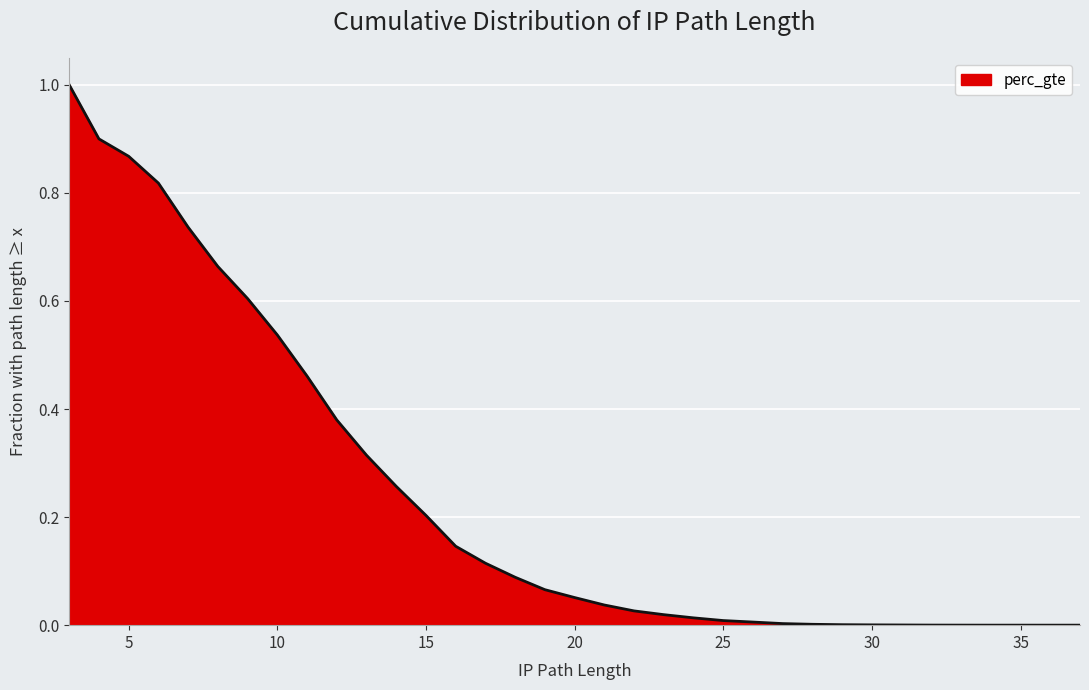

What is the label of the 33rd point from the right?

5